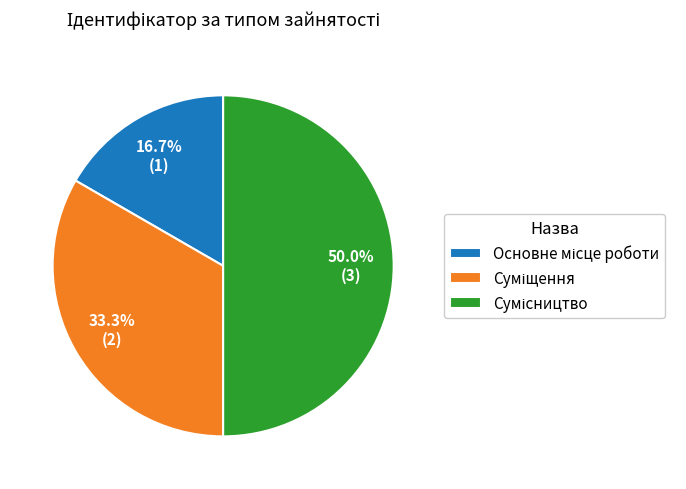

How many slices are in this pie chart?

3